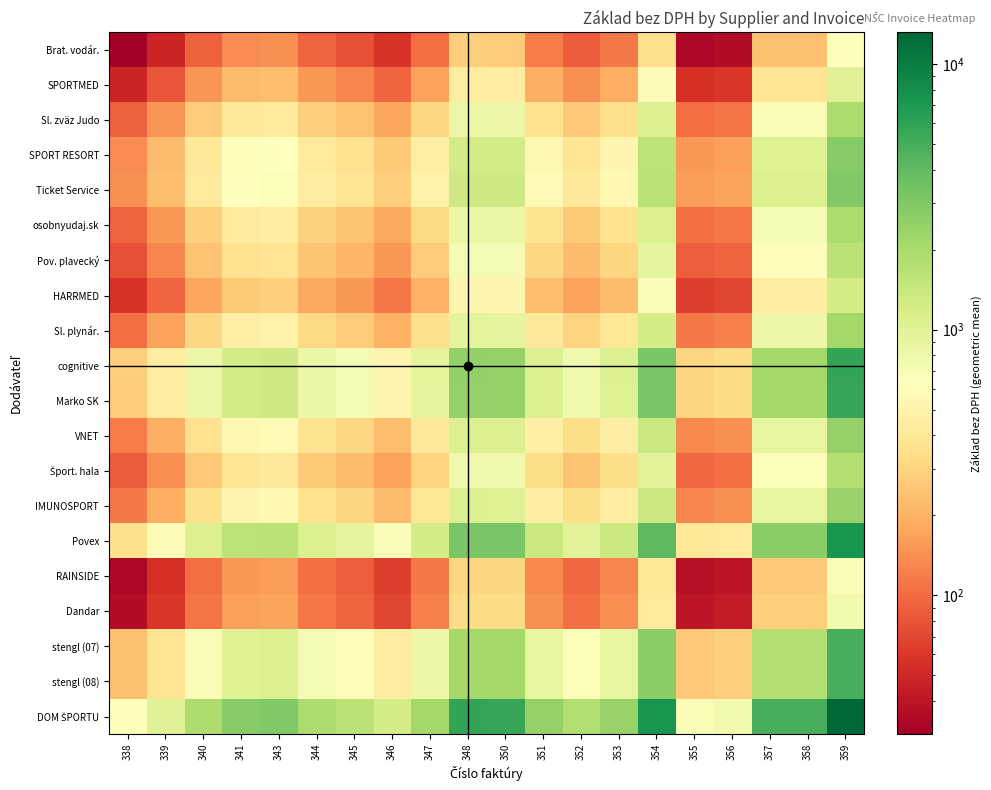

Which category has the lowest value across all series?

338